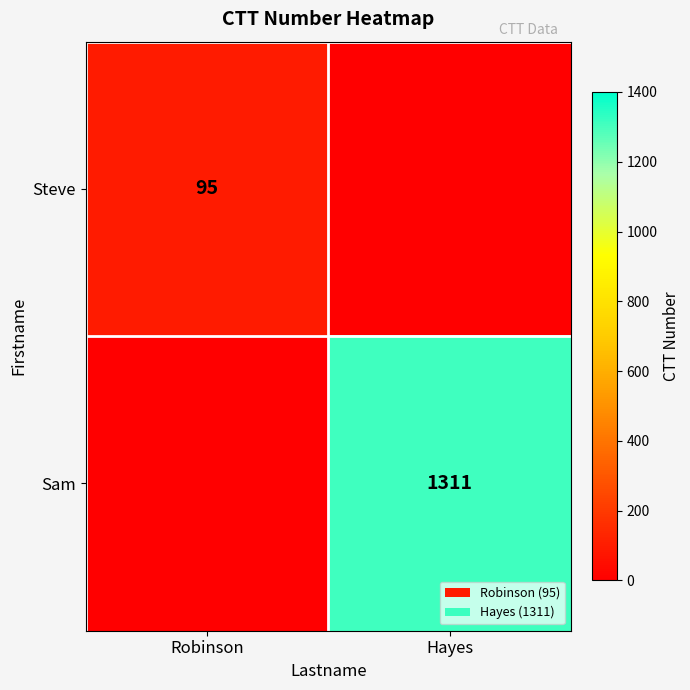

At which category does the chart reach its minimum across all series?

Hayes